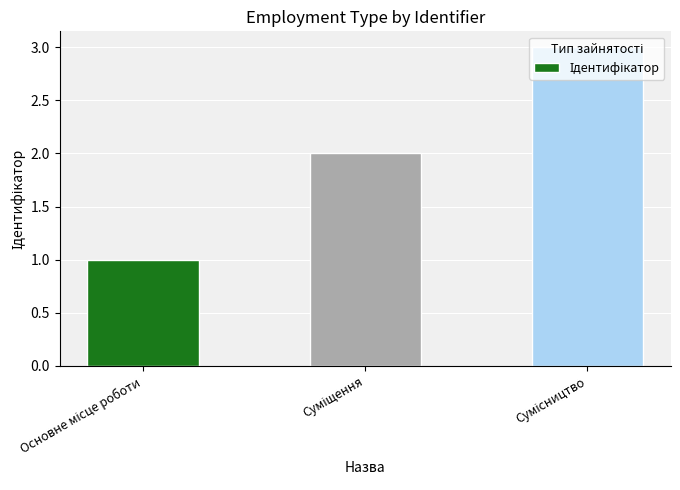

What is the maximum value shown in the chart?

3